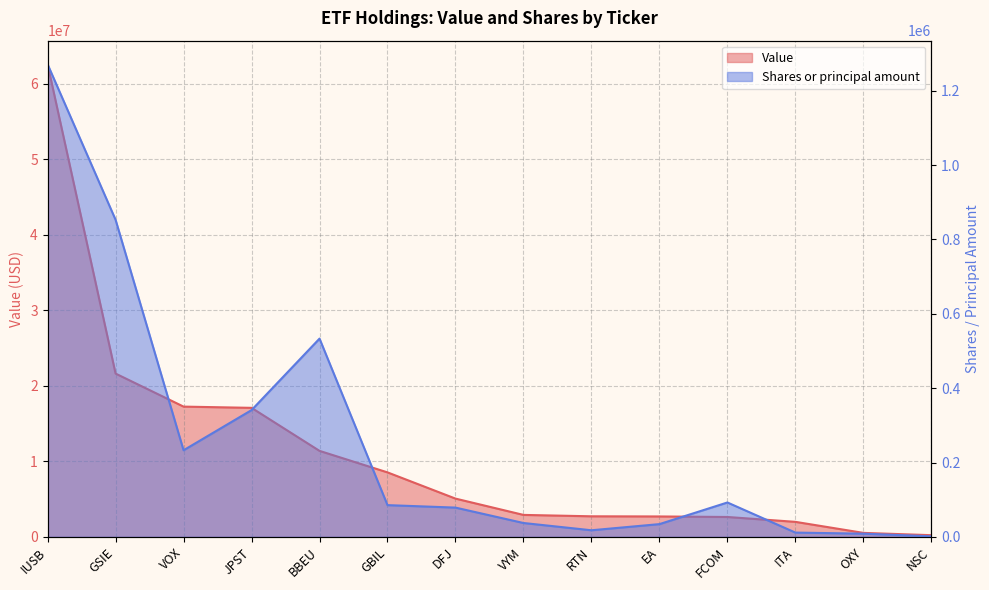

How many lines are shown in the chart?

2